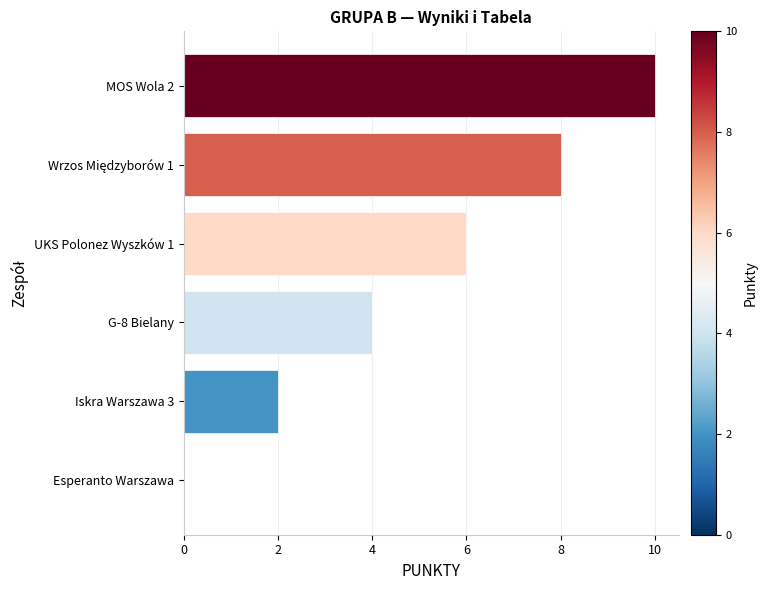

Count the values in the range 2 to 8.

4